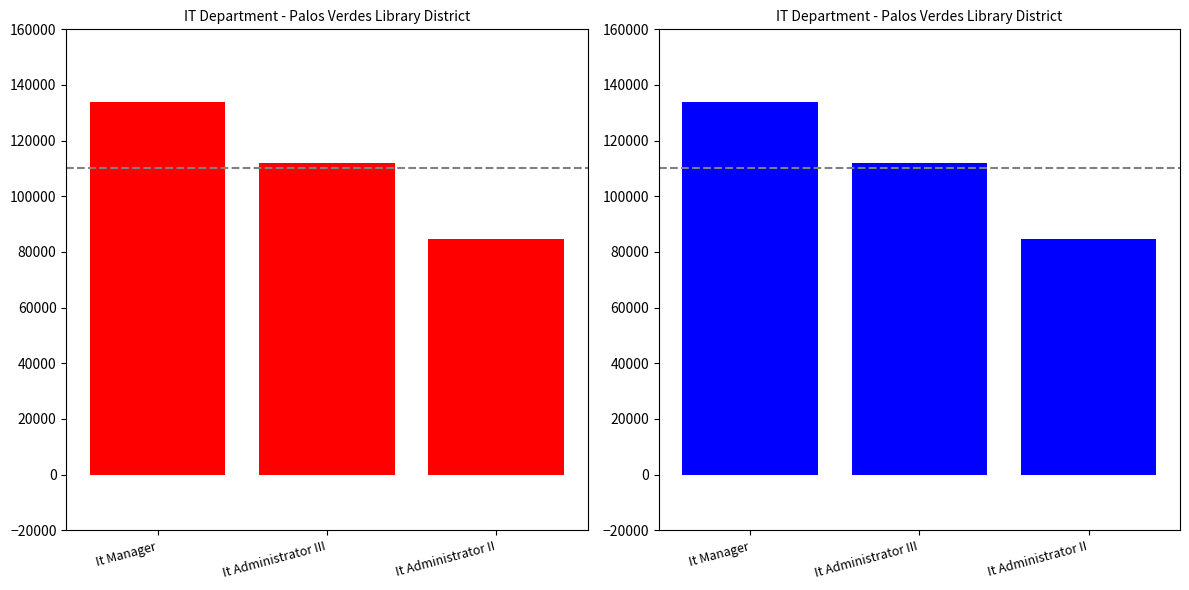

Rank the categories by value from lowest to highest.

It Administrator II, It Administrator III, It Manager